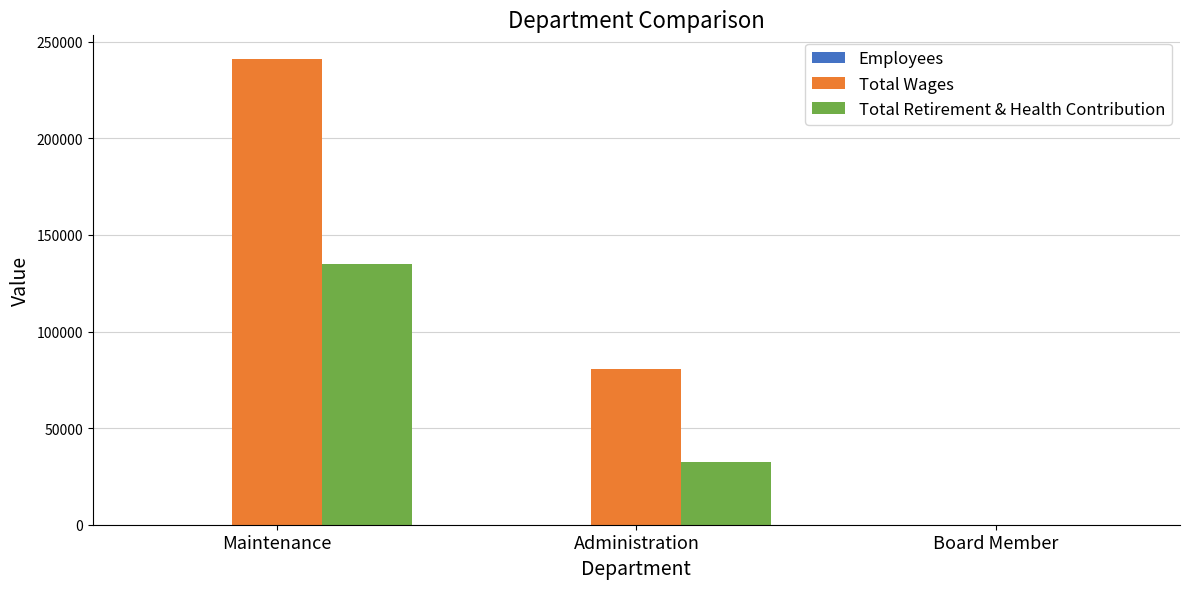

Count the number of categories in the chart.

3